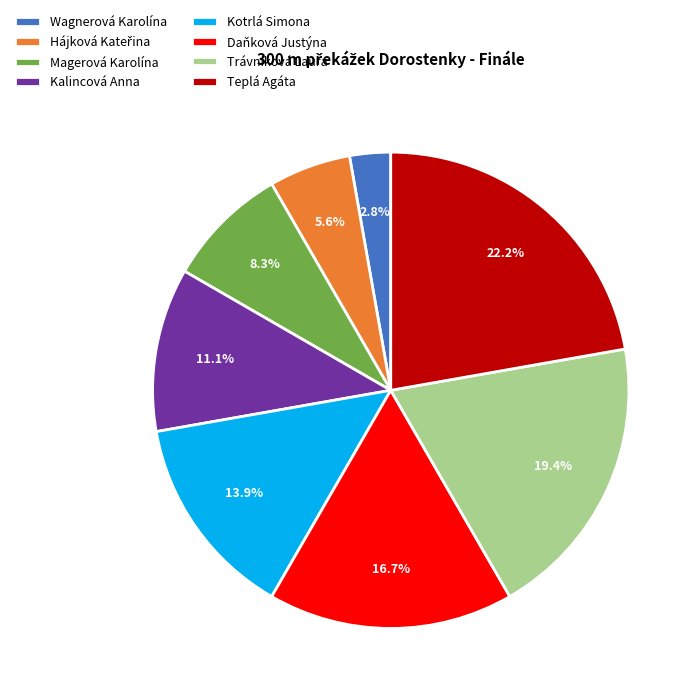

Between Trávníková Laura and Daňková Justýna, which is larger?

Trávníková Laura